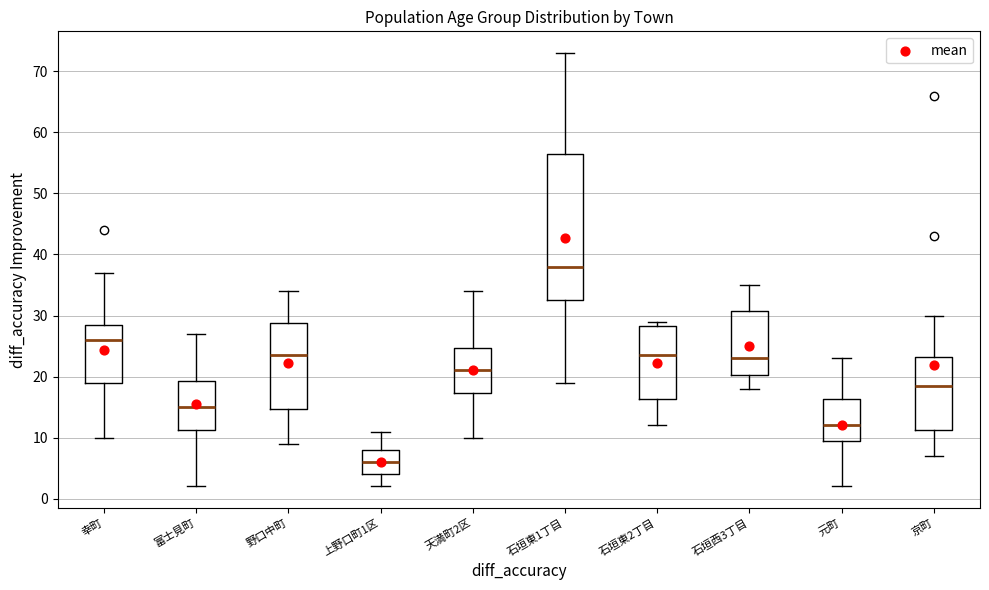

Which box is the tallest, from its lower edge to its upper edge?

石垣東1丁目